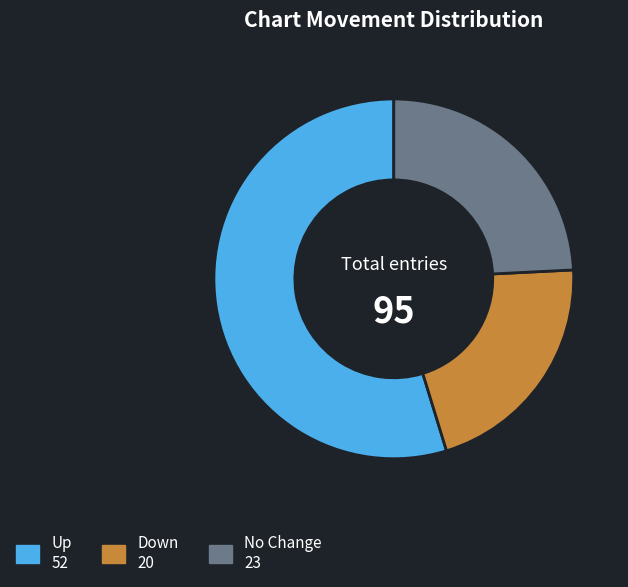

Is there a majority slice in this chart?

Yes